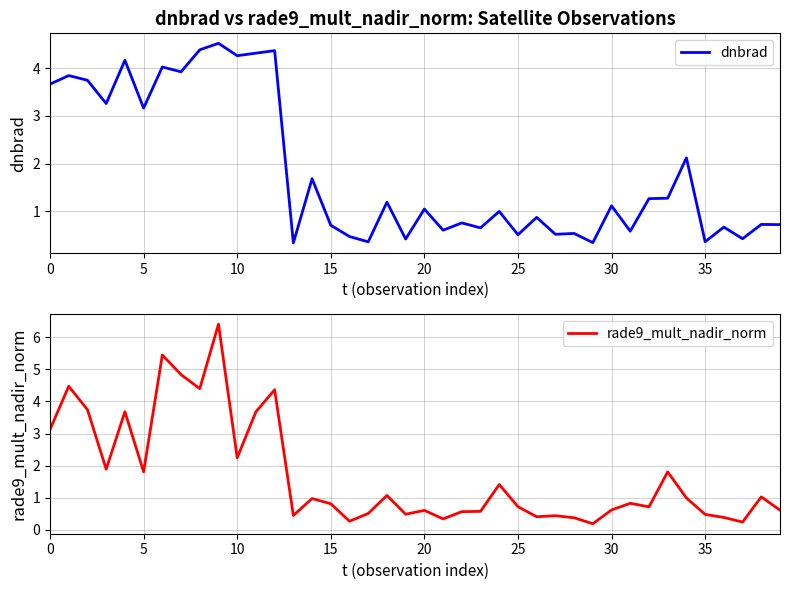

What is the minimum value for dnbrad?

0.3